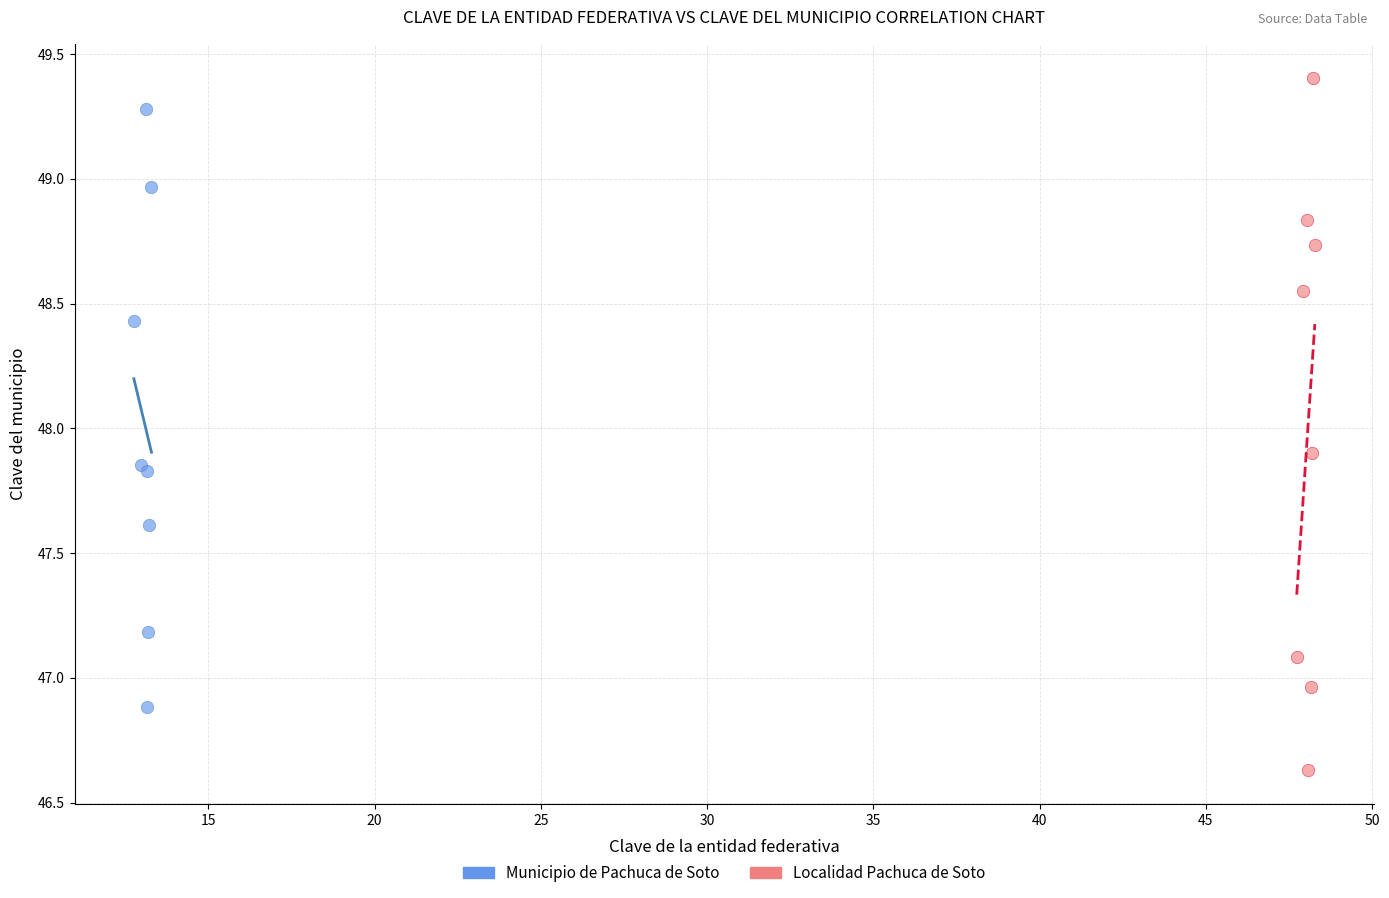

Which series has the largest Y range (max minus min)?

Localidad Pachuca de Soto